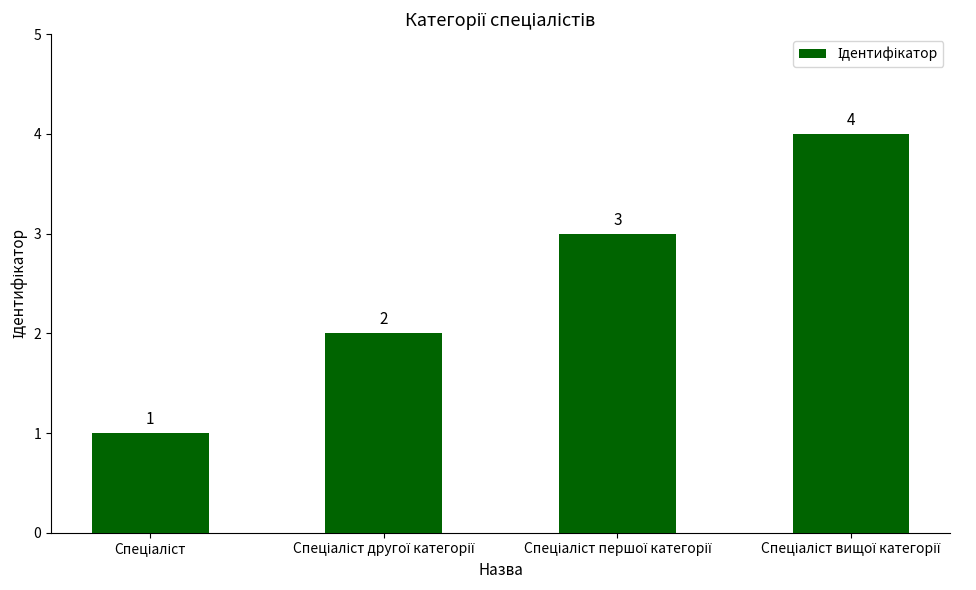

What is the maximum value shown in the chart?

4